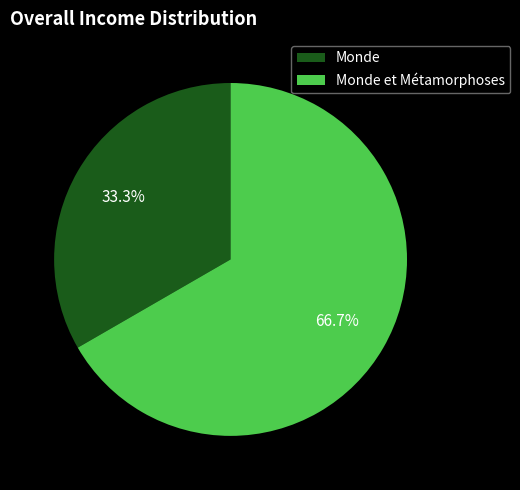

Is there any slice that represents more than half of the pie?

Yes